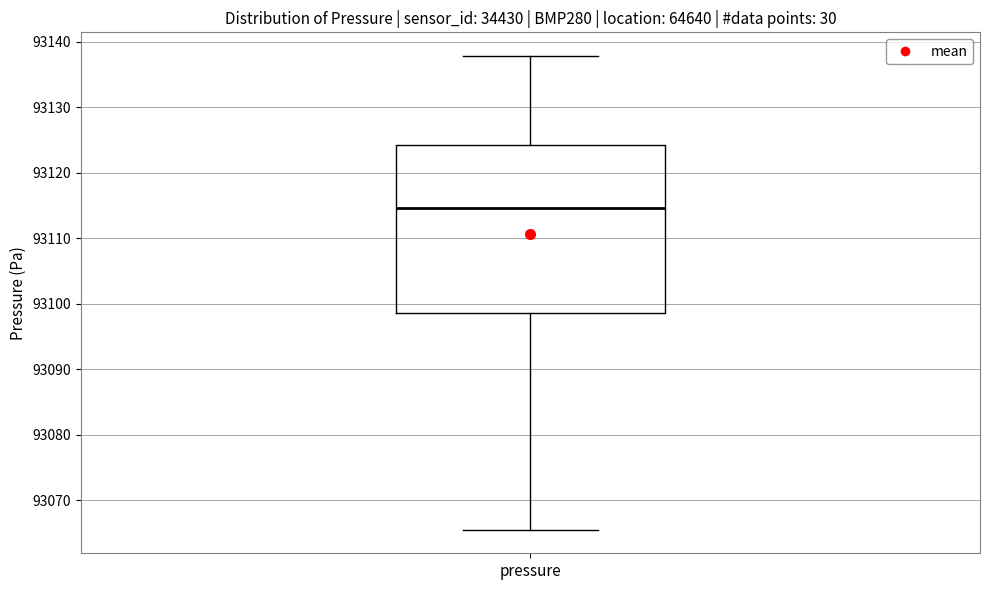

Where is the upper edge of the box for pressure on the y-axis? The values are not printed on the chart, so give them approximately, as read against the axis.

93124